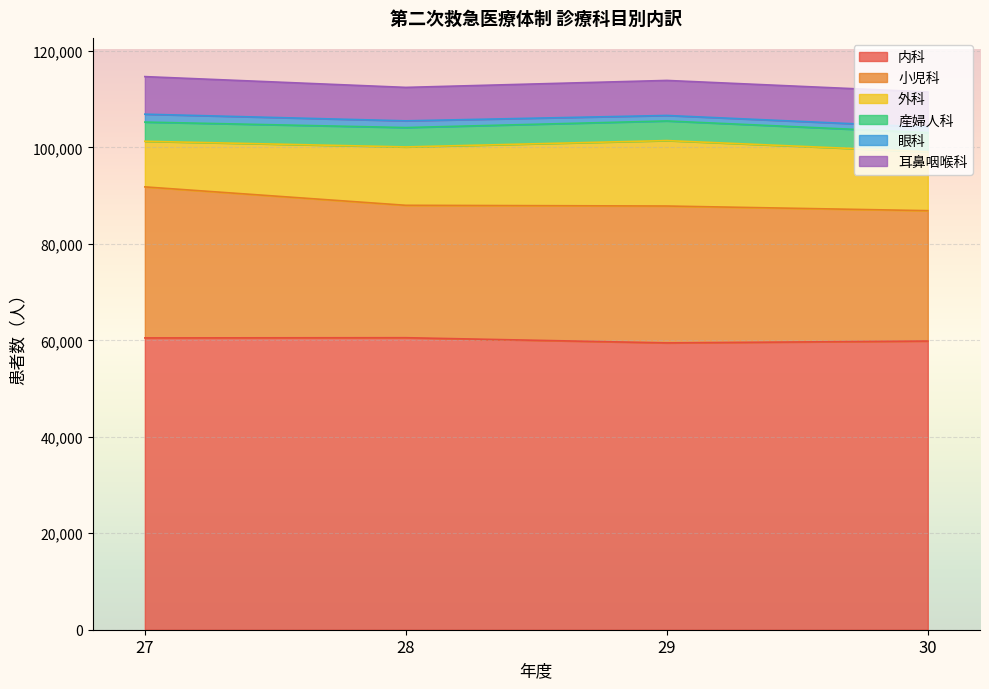

What is the greatest value displayed?

60549